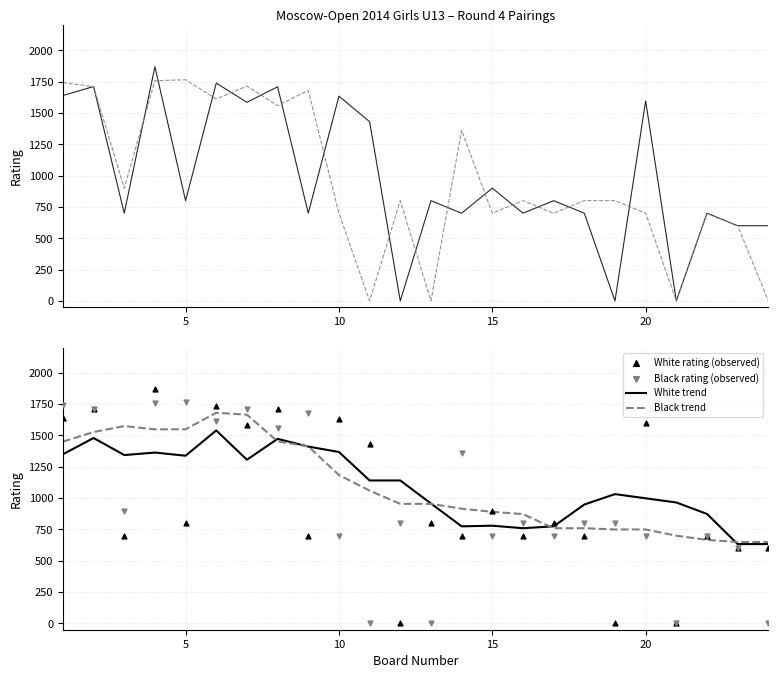

At how many categories does at least one series exceed 737?

22